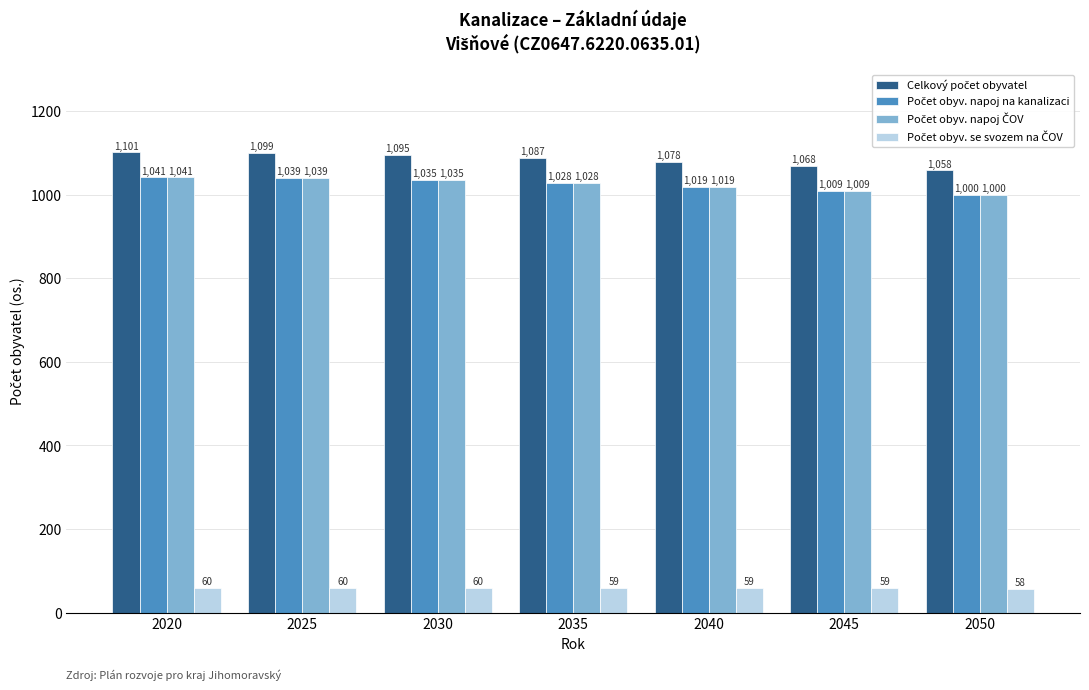

At which category is the sum across all series the highest?

2020